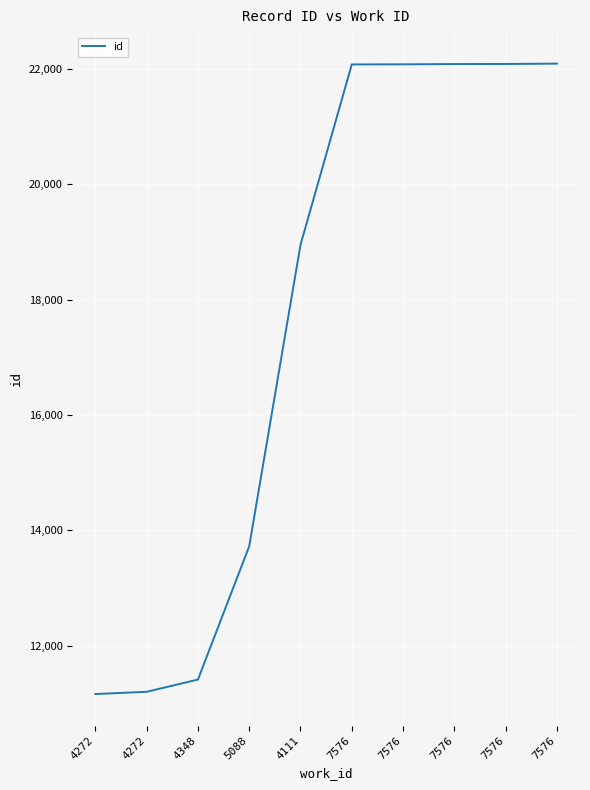

What is the average value?

17688